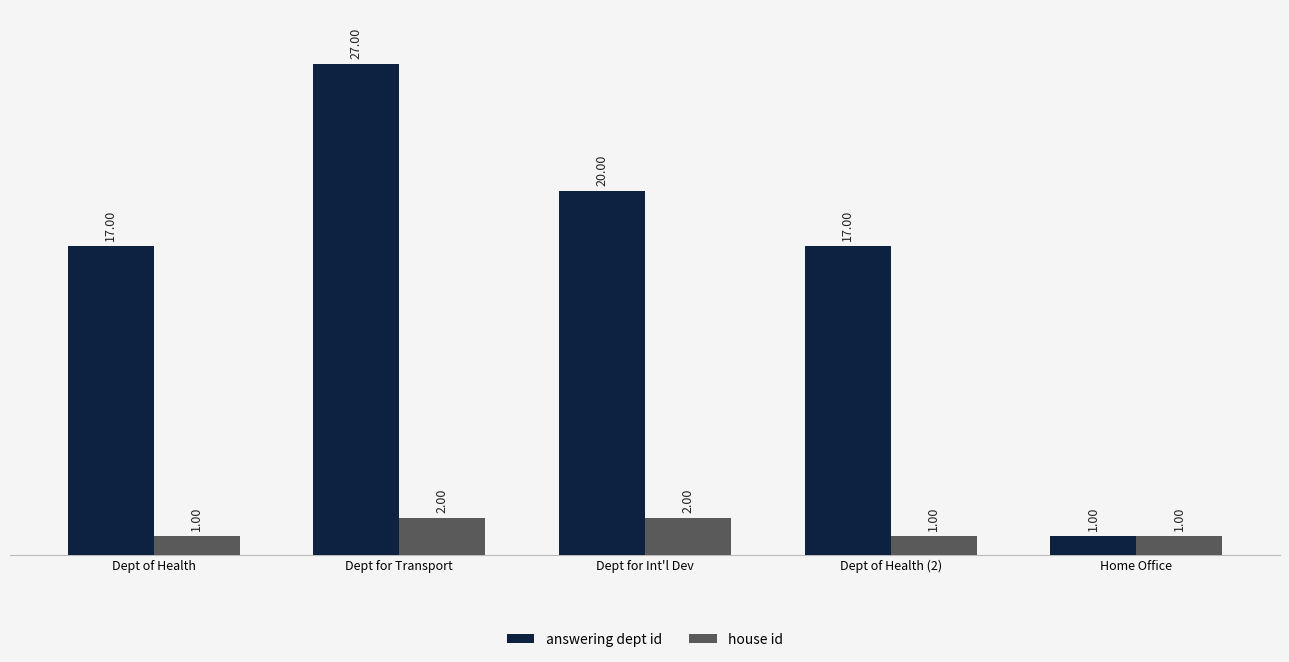

Reading left to right, list all the values displayed in this chart.

answering dept id: Dept of Health=17	Dept for Transport=27	Dept for Int'l Dev=20	Dept of Health (2)=17	Home Office=1
house id: Dept of Health=1	Dept for Transport=2	Dept for Int'l Dev=2	Dept of Health (2)=1	Home Office=1